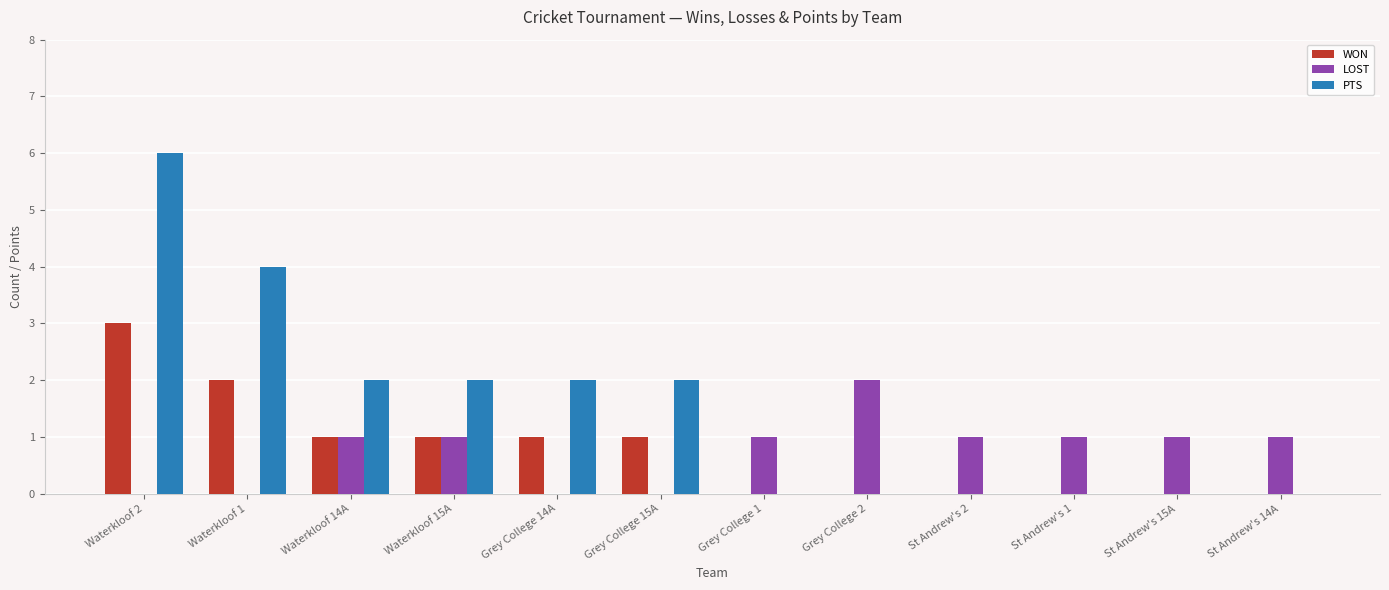

At which category is the sum across all series the highest?

Waterkloof 2